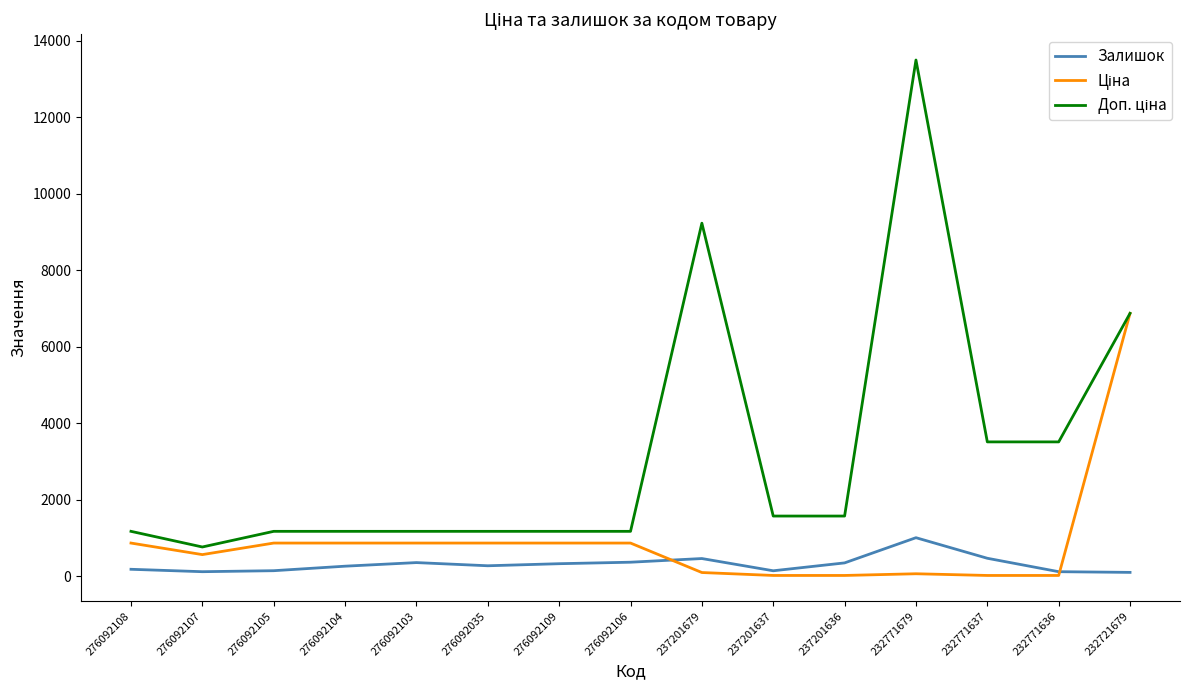

What is the spread (max minus min) of values at 276092106?

807.2